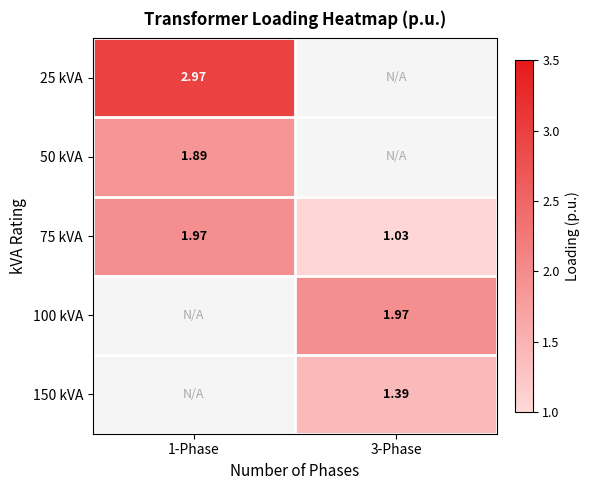

Read the 150 kVA value at 3-Phase.

1.4